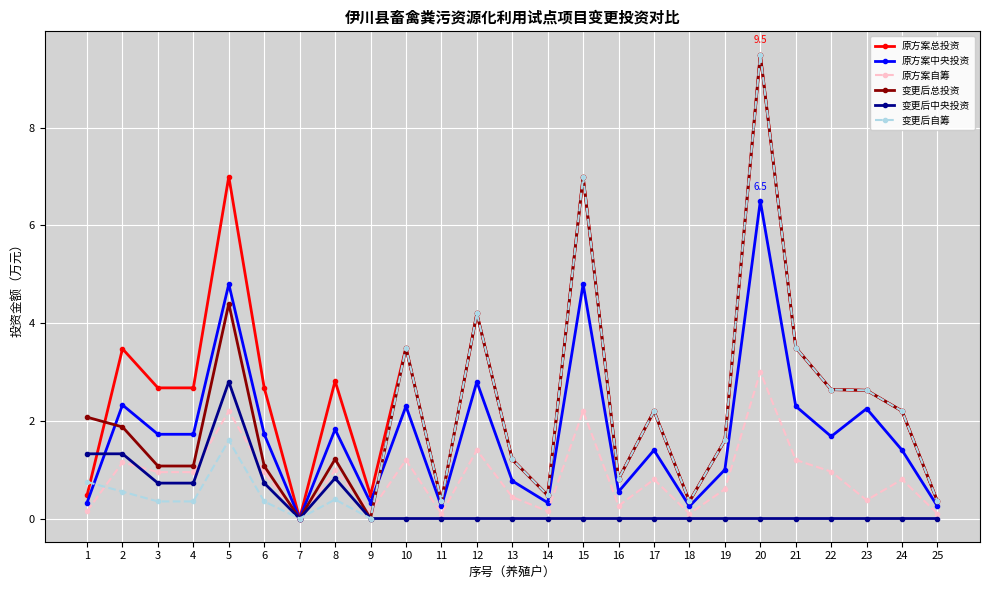

At which category is the sum across all series the highest?

20